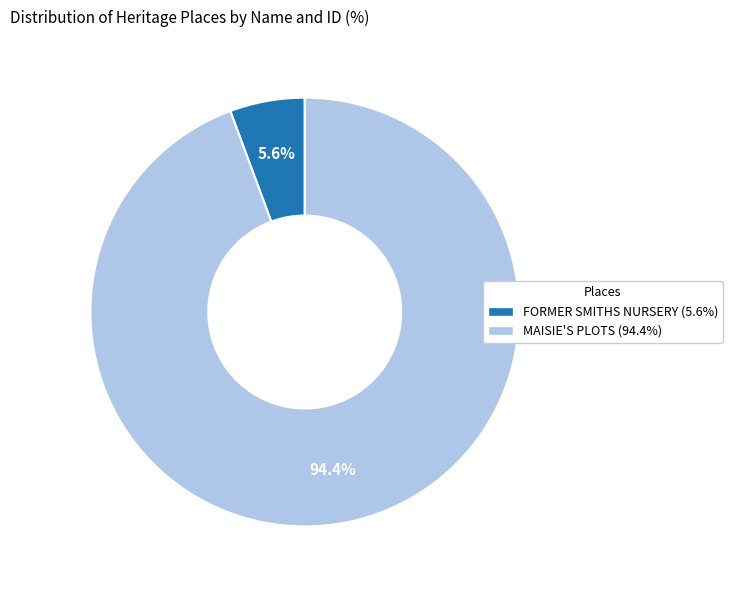

Rank the categories by value from highest to lowest.

MAISIE'S PLOTS, FORMER SMITHS NURSERY